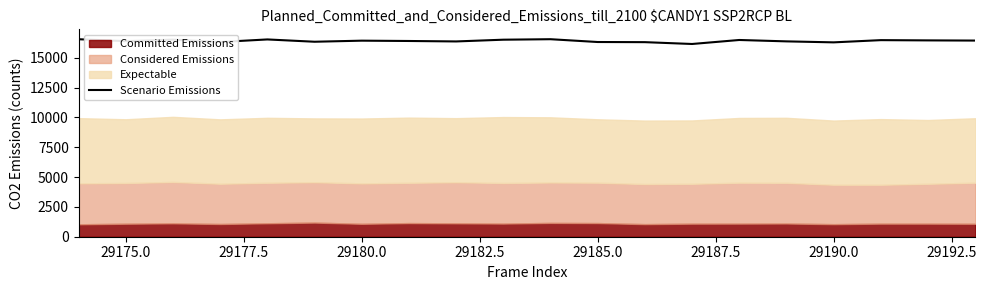

What is the maximum value for Scenario Emissions?

16546